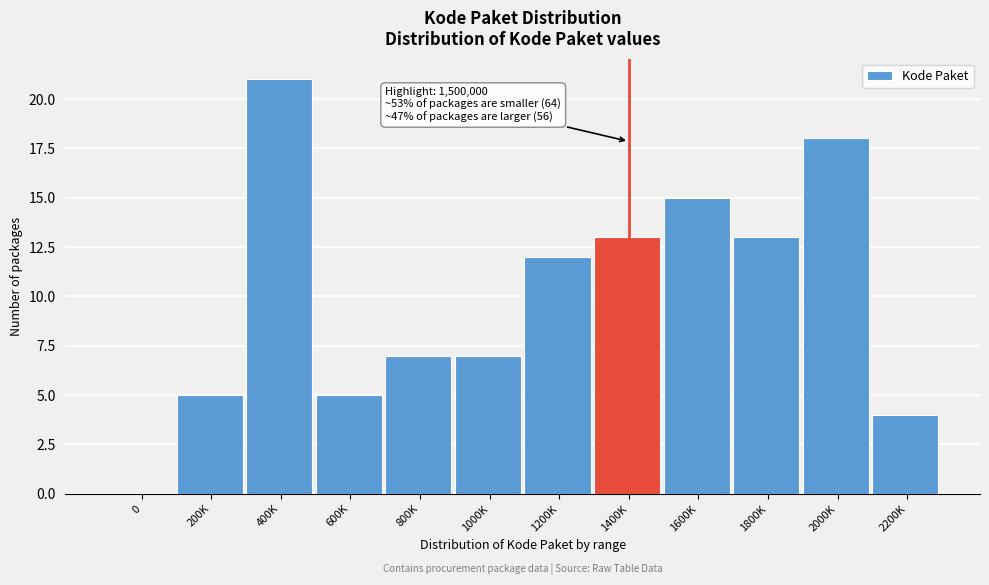

Reading left to right, extract all data points from this chart.

0=0	200K=5	400K=21	600K=5	800K=7	1000K=7	1200K=12	1400K=13	1600K=15	1800K=13	2000K=18	2200K=4